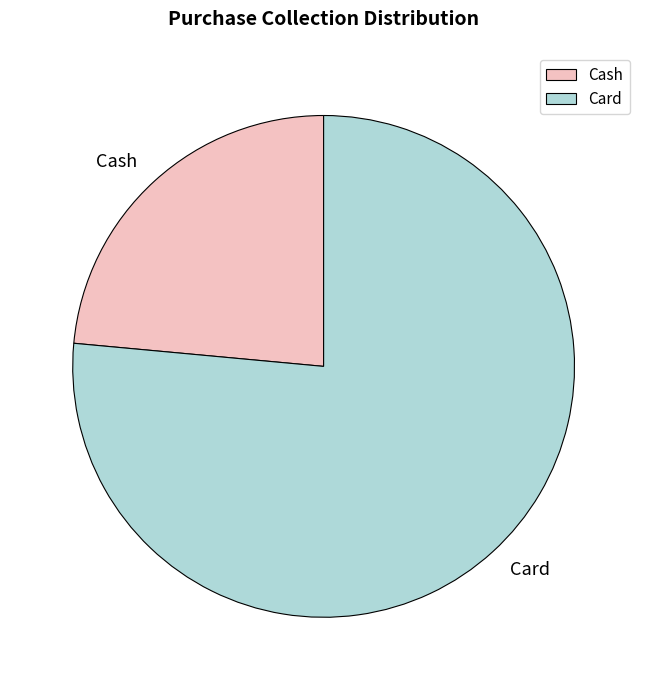

Which has a higher value, Card or Cash?

Card